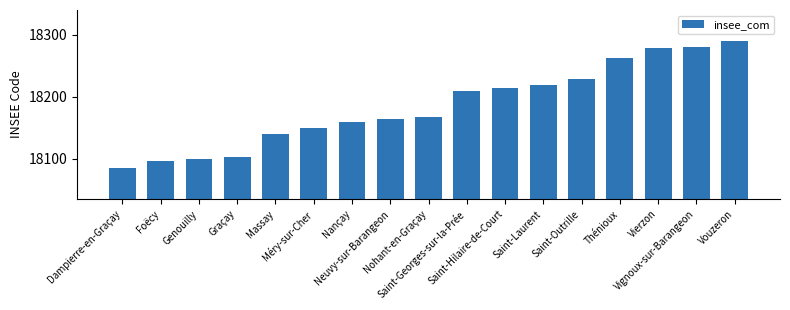

What position from the right is Vouzeron?

1